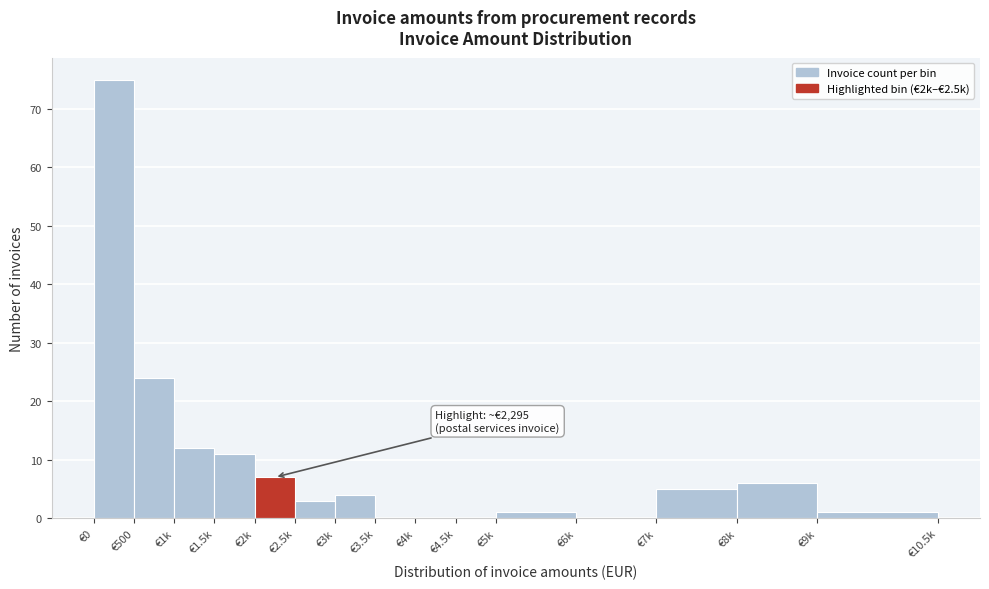

Reading left to right, transcribe all the data shown in this chart.

€0=75	€500=24	€1k=12	€1.5k=11	€2k=7	€2.5k=3	€3k=4	€3.5k=0	€4k=0	€4.5k=0	€5k=1	€6k=0	€7k=5	€8k=6	€9k=1